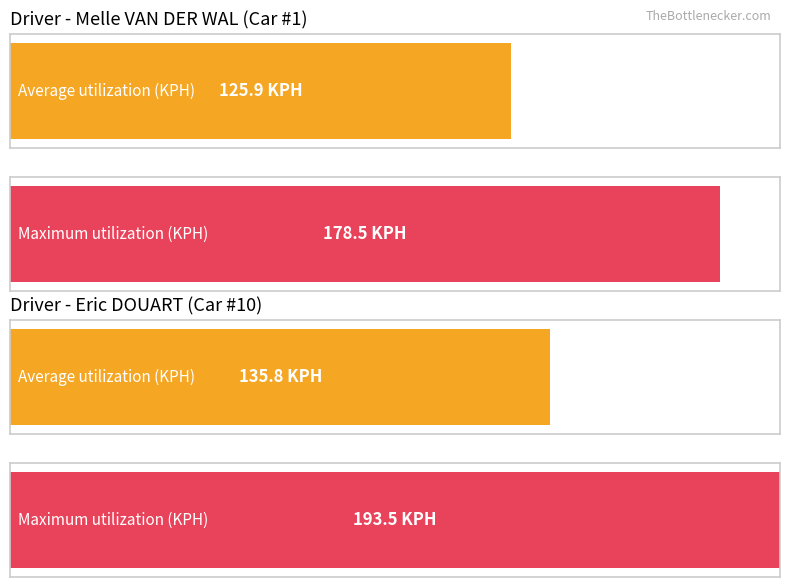

True or false: Max KPH has a value of 104.0 at Lap 1.

False